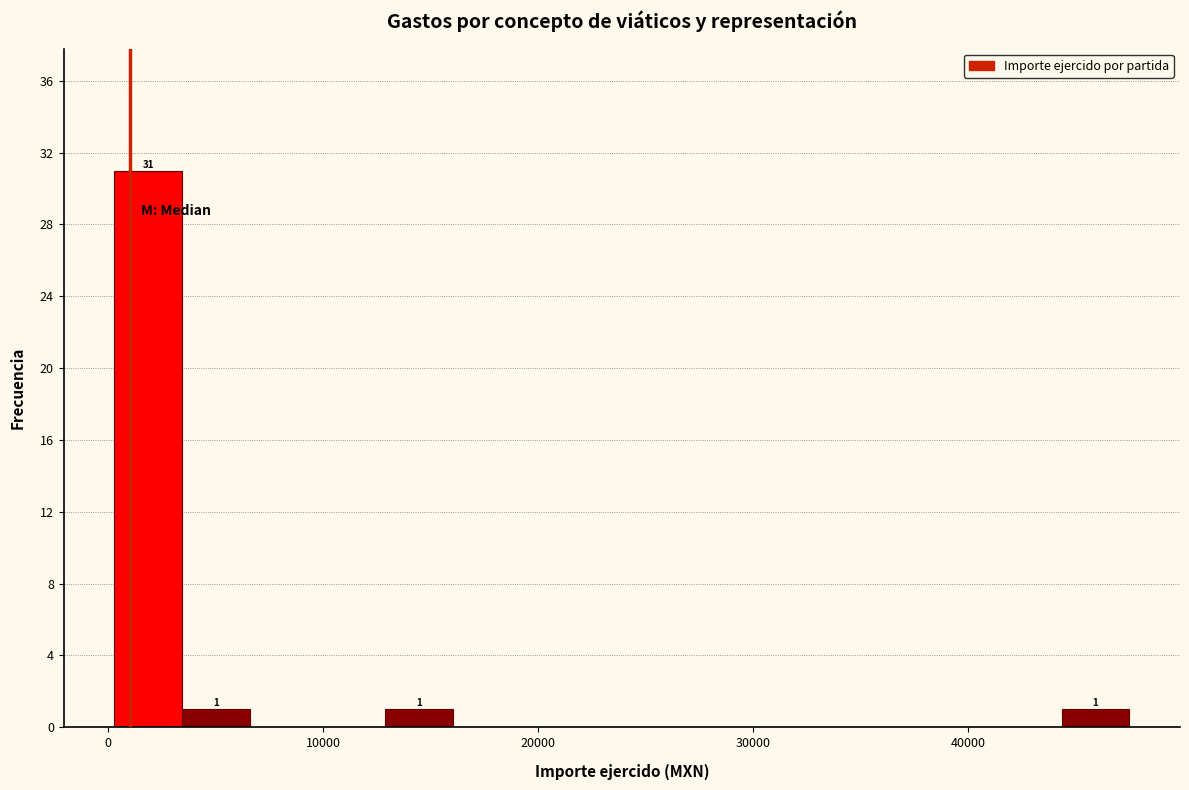

Read against the x-axis, roughly where is the centre of the tallest bar?

2000